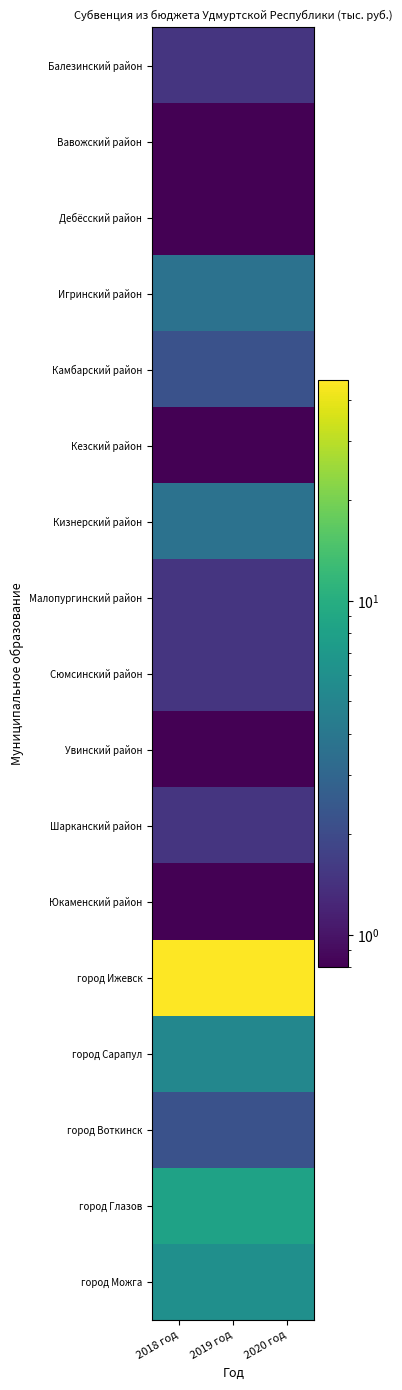

Reading right to left, extract all data points from this chart.

Балезинский район: 2020 год=1.5	2019 год=1.5	2018 год=1.5
Вавожский район: 2020 год=0.8	2019 год=0.8	2018 год=0.8
Дебёсский район: 2020 год=0.8	2019 год=0.8	2018 год=0.8
Игринский район: 2020 год=3.7	2019 год=3.7	2018 год=3.7
Камбарский район: 2020 год=2.2	2019 год=2.2	2018 год=2.2
Кезский район: 2020 год=0.8	2019 год=0.8	2018 год=0.8
Кизнерский район: 2020 год=3.7	2019 год=3.7	2018 год=3.7
Малопургинский район: 2020 год=1.5	2019 год=1.5	2018 год=1.5
Сюмсинский район: 2020 год=1.5	2019 год=1.5	2018 год=1.5
Увинский район: 2020 год=0.8	2019 год=0.8	2018 год=0.8
Шарканский район: 2020 год=1.5	2019 год=1.5	2018 год=1.5
Юкаменский район: 2020 год=0.8	2019 год=0.8	2018 год=0.8
город Ижевск: 2020 год=45.7	2019 год=45.7	2018 год=45.7
город Сарапул: 2020 год=5.2	2019 год=5.2	2018 год=5.2
город Воткинск: 2020 год=2.2	2019 год=2.2	2018 год=2.2
город Глазов: 2020 год=8.2	2019 год=8.2	2018 год=8.2
город Можга: 2020 год=6.0	2019 год=6.0	2018 год=6.0